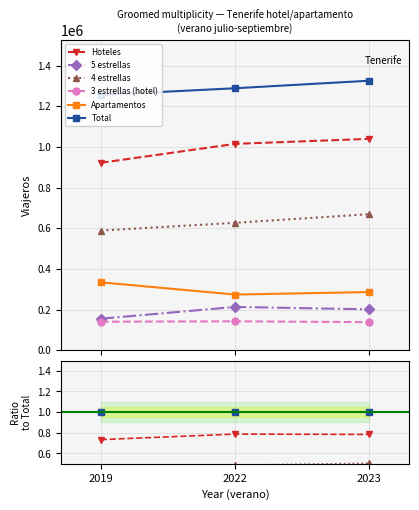

Count the Apartamentos values in the range 273638 to 333837.

3